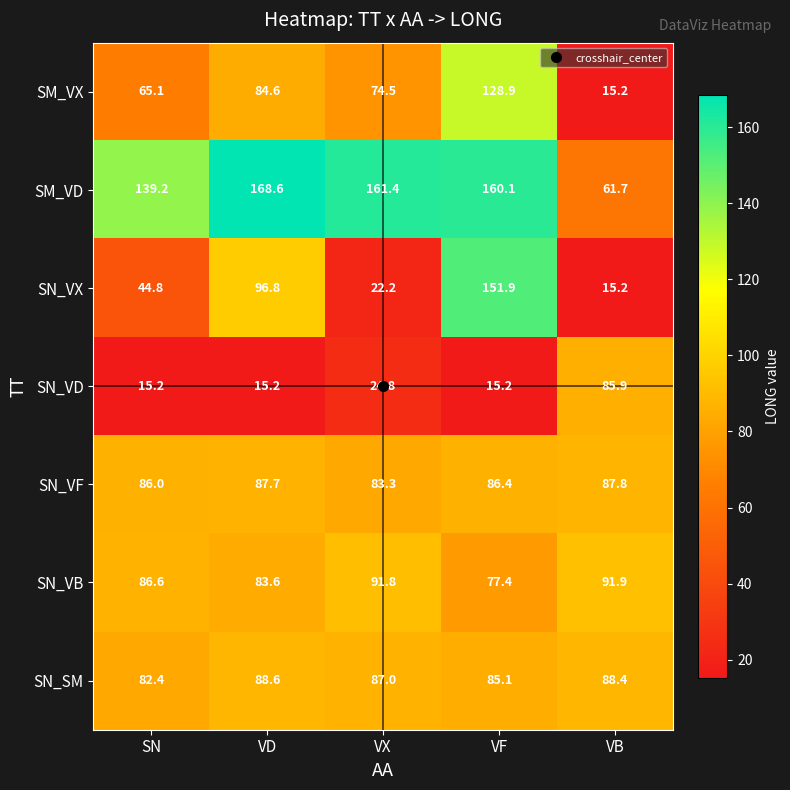

What value does the SM_VX series have at VX?

74.5